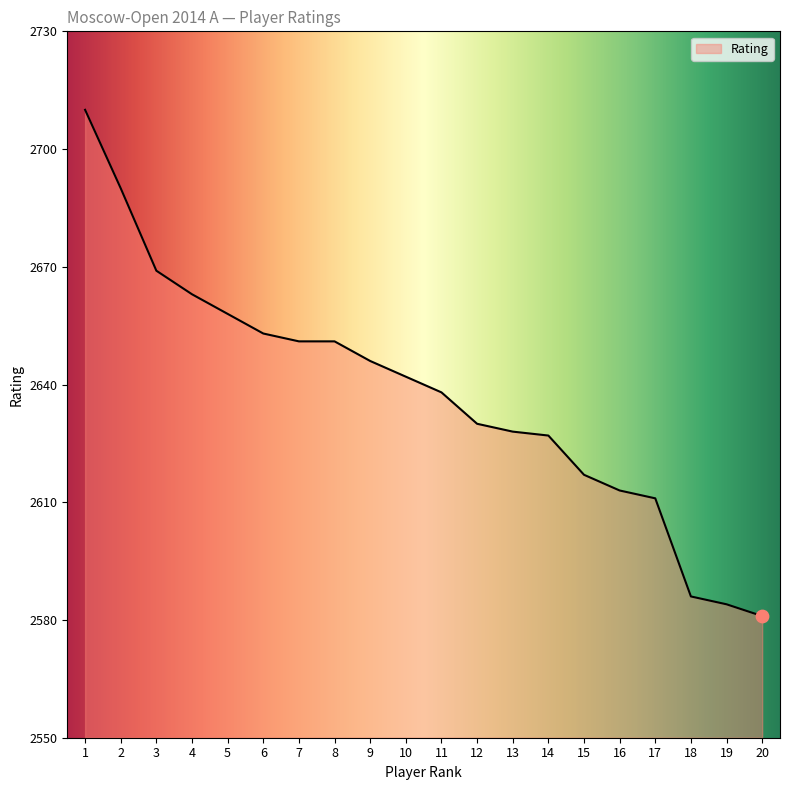

What is the ratio of the value at 6 to the value at 11?

1.0